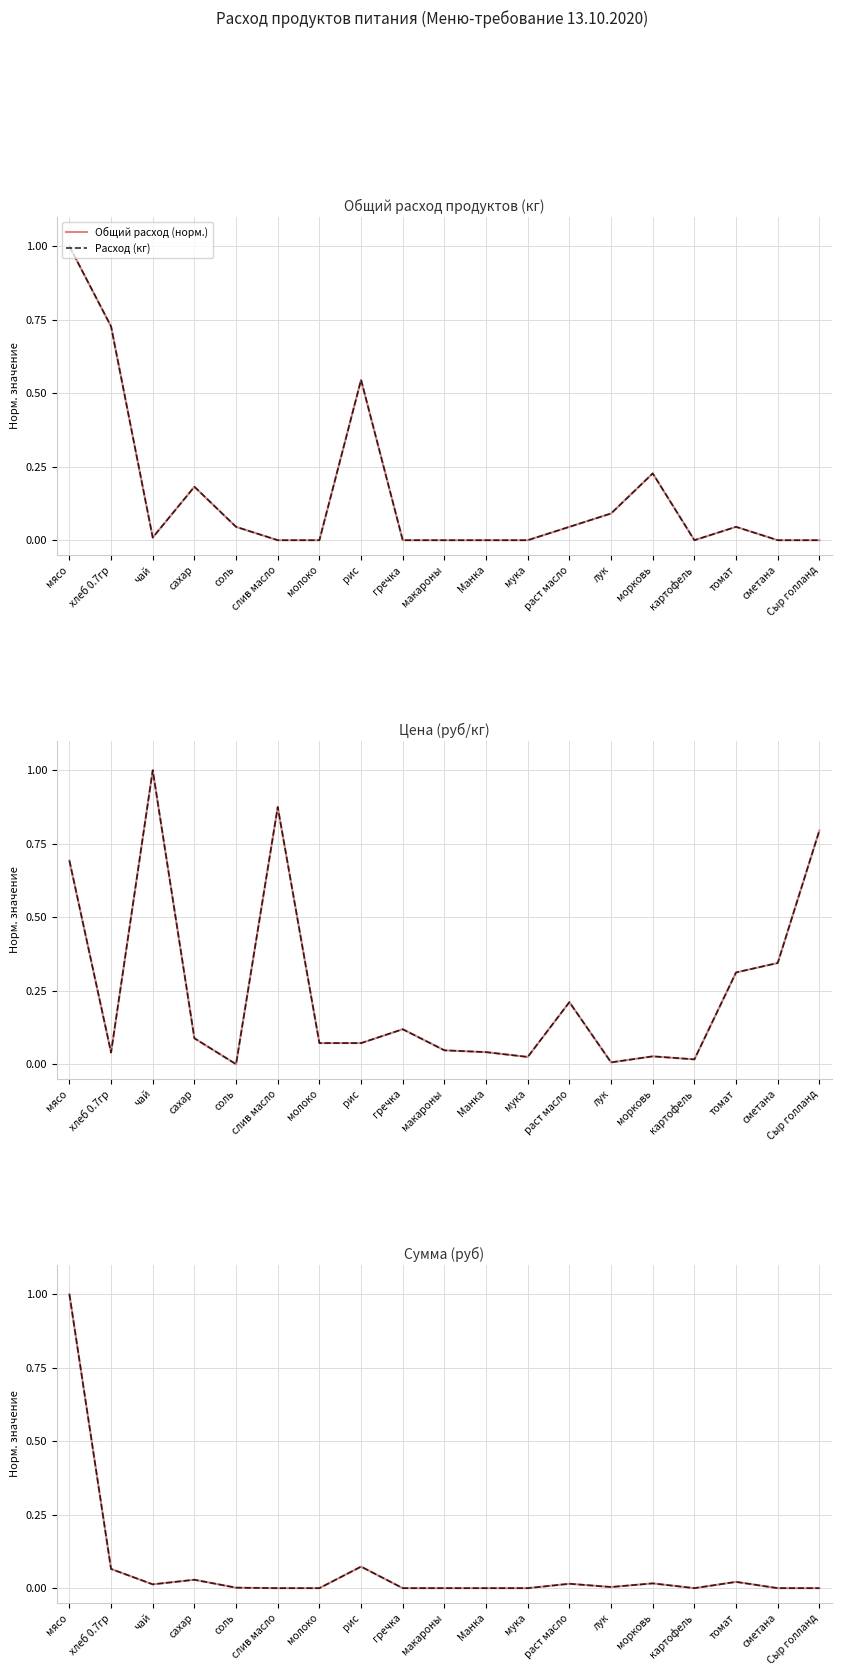

What is the total value across all series at мясо?

5.4